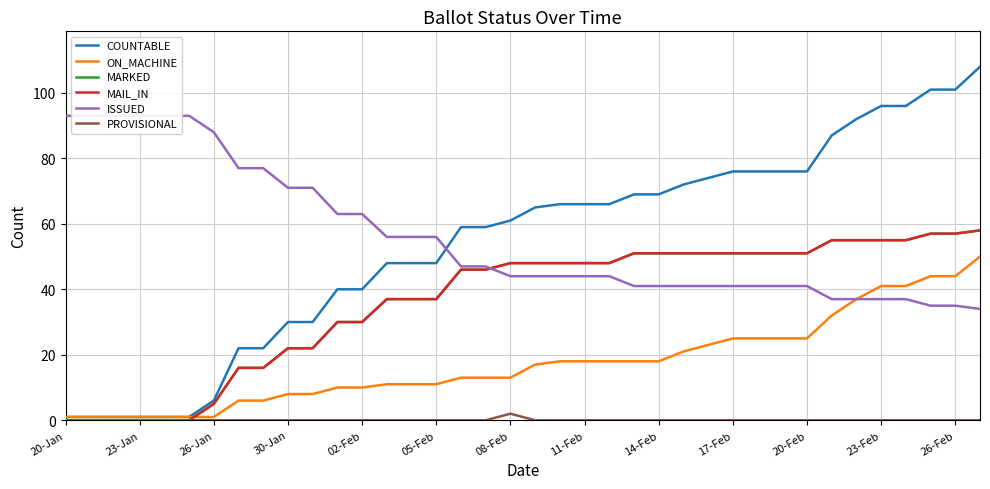

True or false: MARKED has a value of 43 at 02-Feb.

False